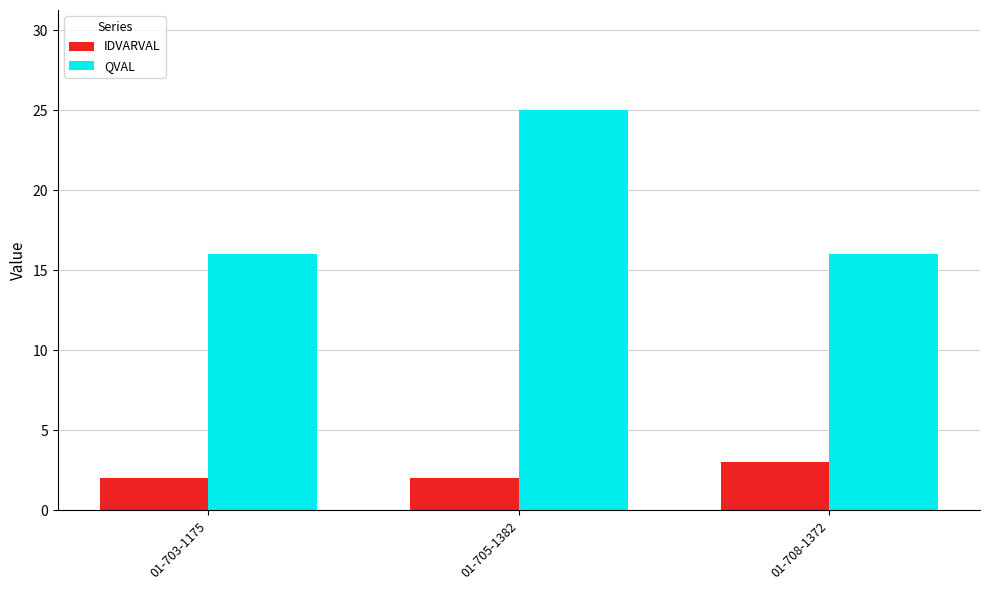

Between 01-703-1175 and 01-705-1382, which series saw the biggest shift?

QVAL